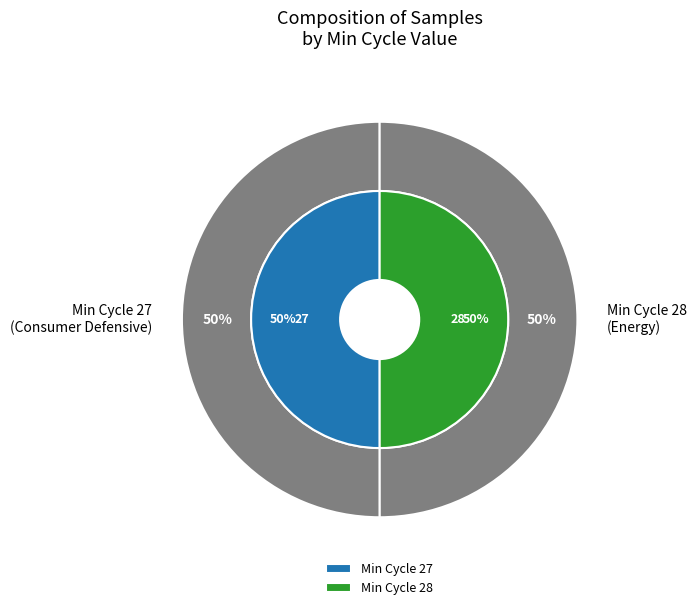

What is the largest slice in the pie chart?

28